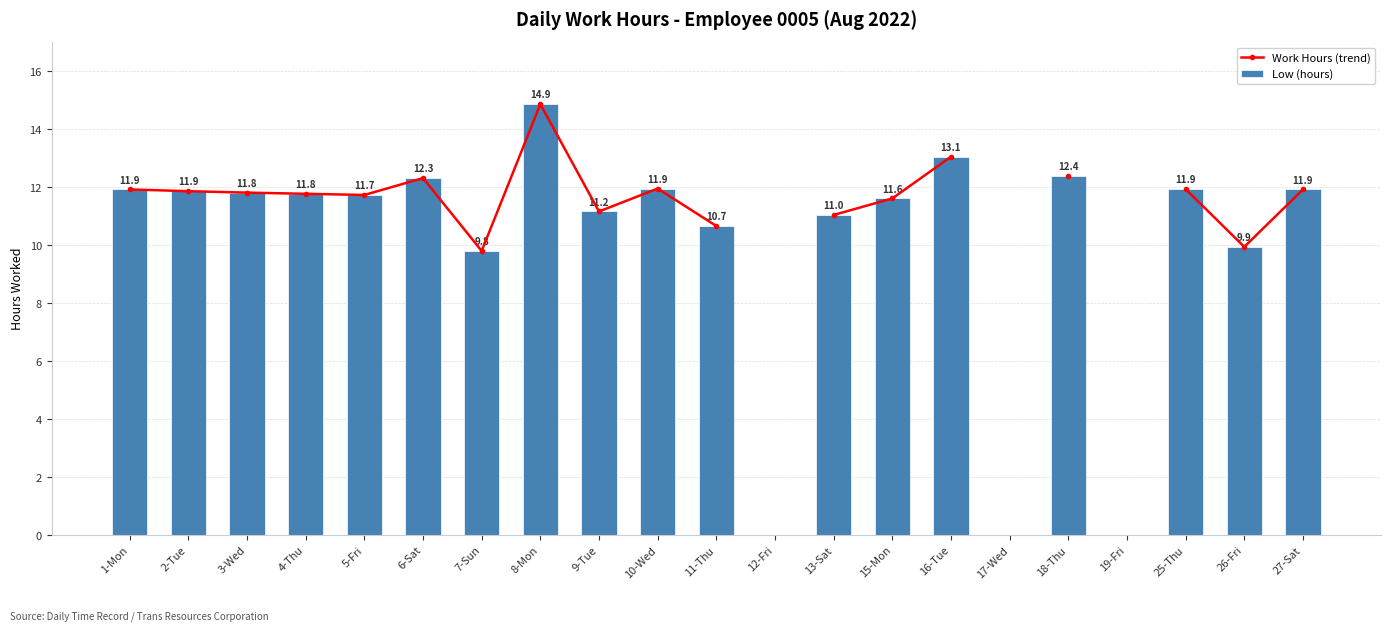

What is the minimum value for Work Hours (trend)?

9.8